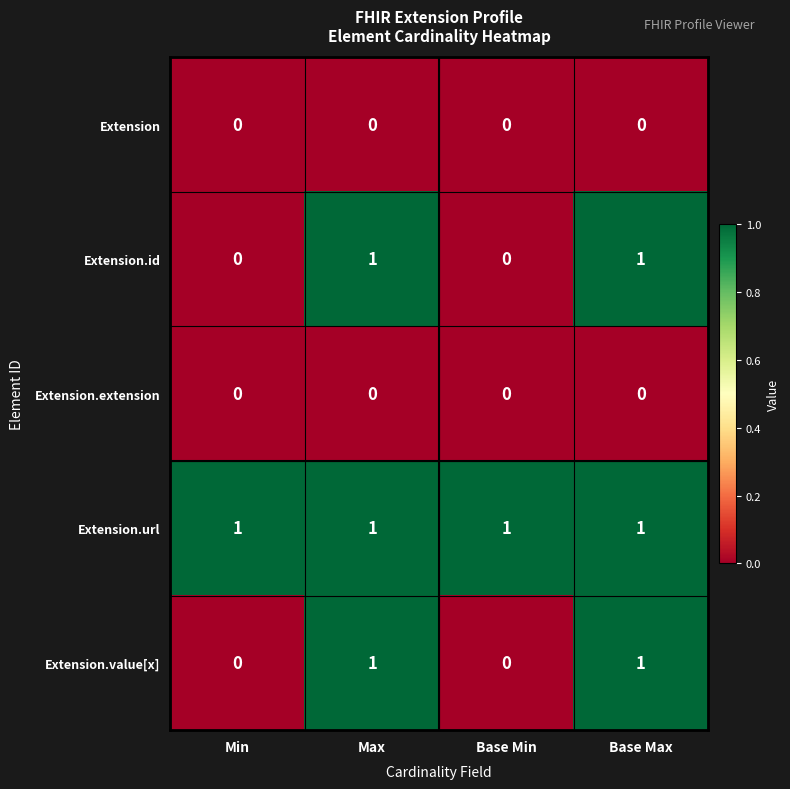

The Extension.extension series shows 0 at Min. True or false?

True